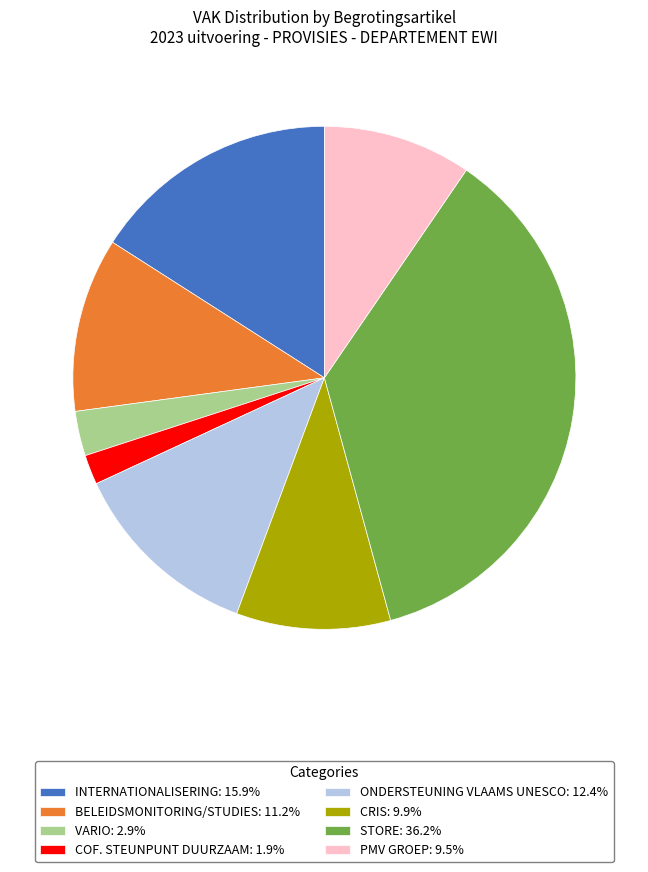

Is the sum of BELEIDSMONITORING/STUDIES and CRIS greater than half?

No